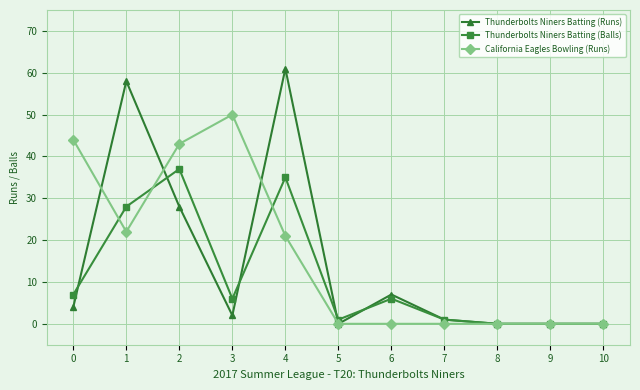

What is the sum of the California Eagles Bowling (Runs) values at 1 and 6?

22